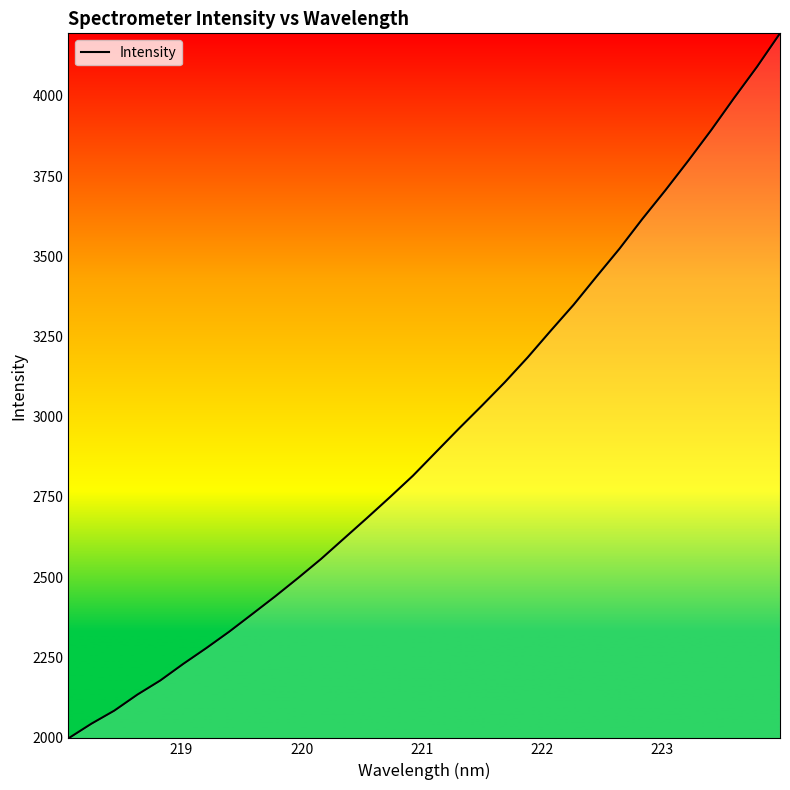

What is the greatest value displayed?

4195.1